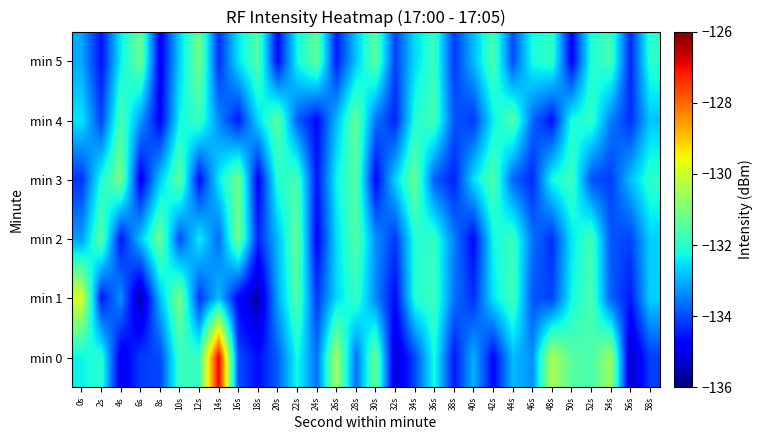

Between 14s and 34s, which series saw the biggest shift?

min 0